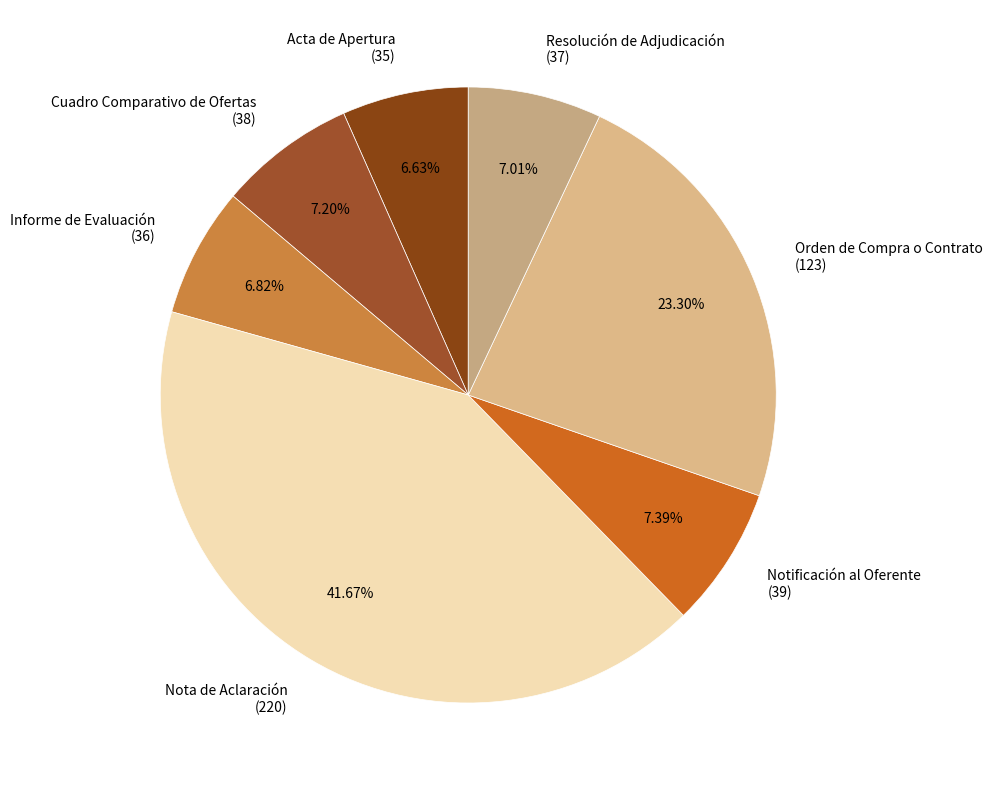

Does Notificación al Oferente (39) represent more than half of the total?

No